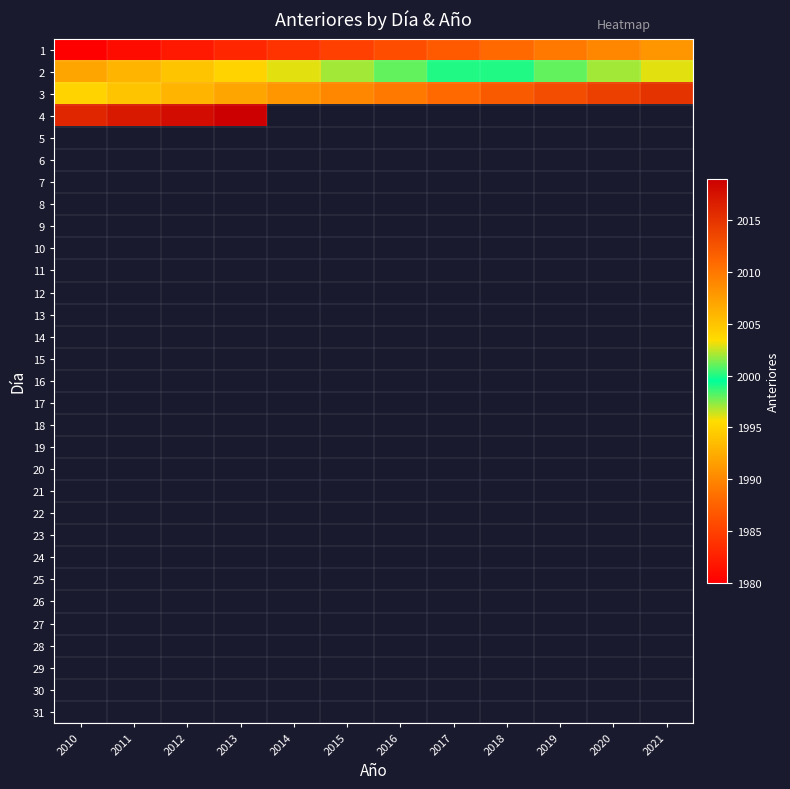

Is the value of 9 at 2015 greater than the value of 6 at 2020?

No